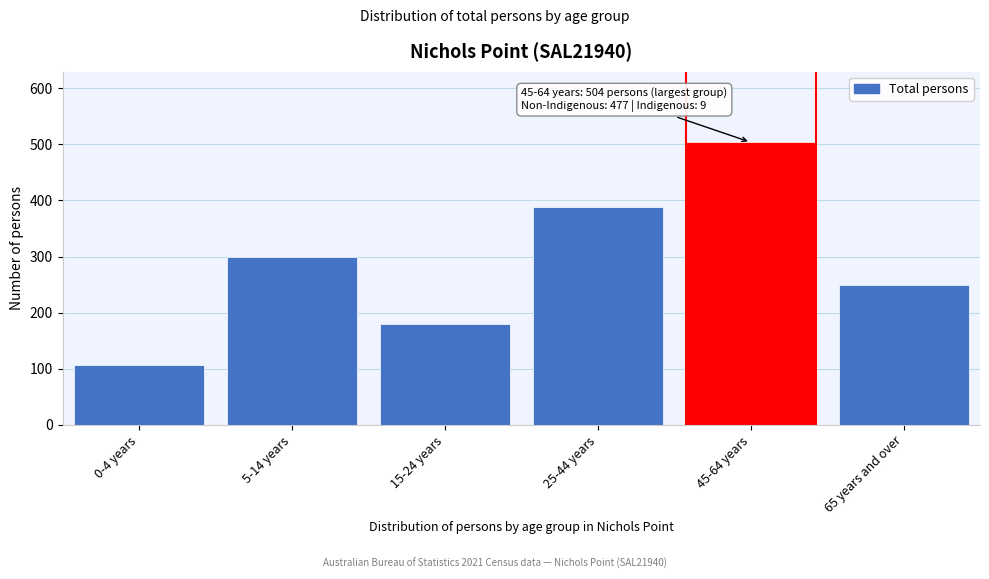

Reading left to right, transcribe all the data shown in this chart.

106	299	179	389	504	250